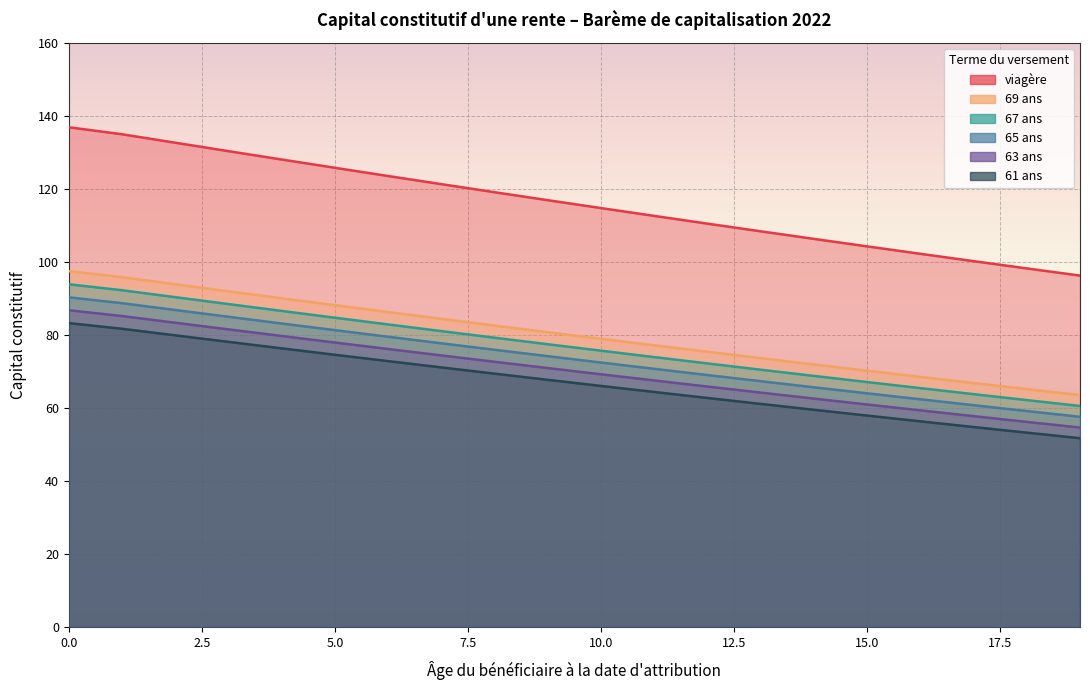

Count the number of categories in the chart.

20